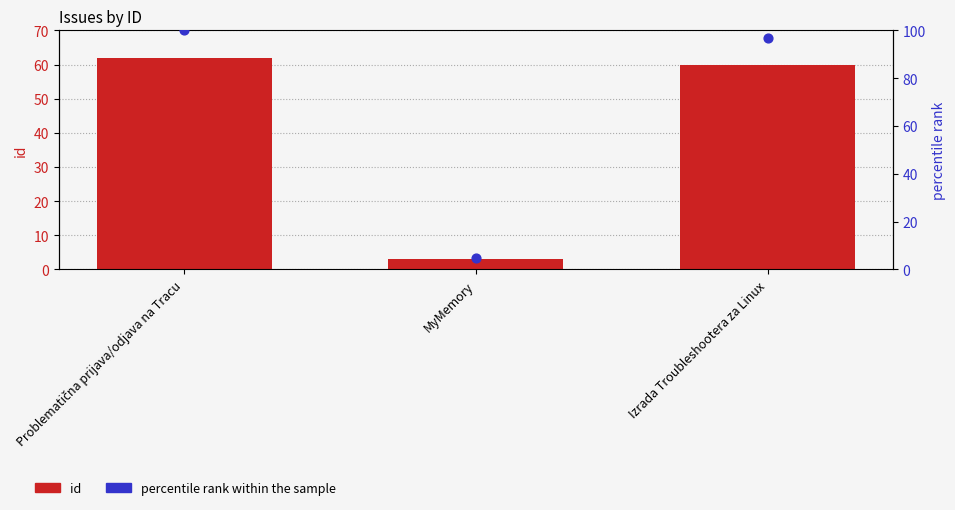

At which category is the sum across all series the highest?

Problematična prijava/odjava na Tracu